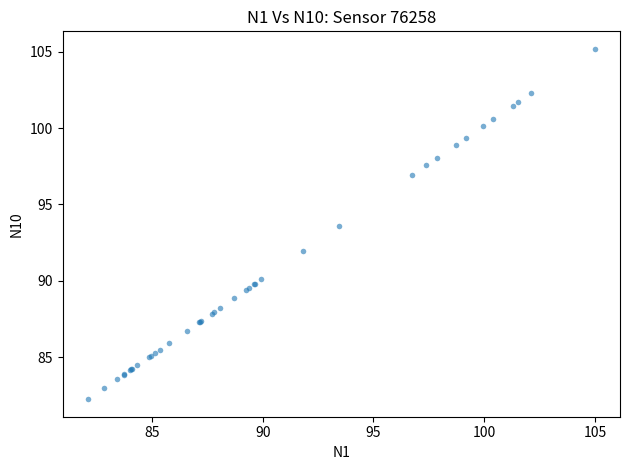

What Y value in the scatter plot is closest to 93?

93.6